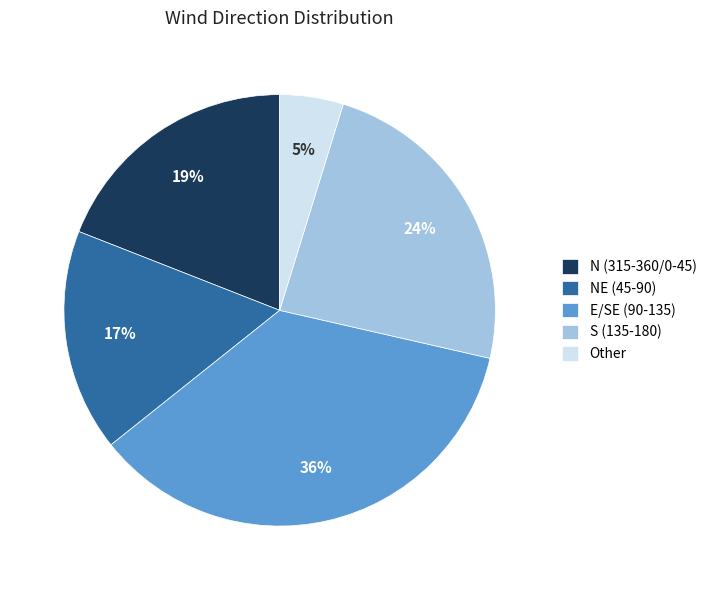

Between Other and E/SE (90-135), which is larger?

E/SE (90-135)